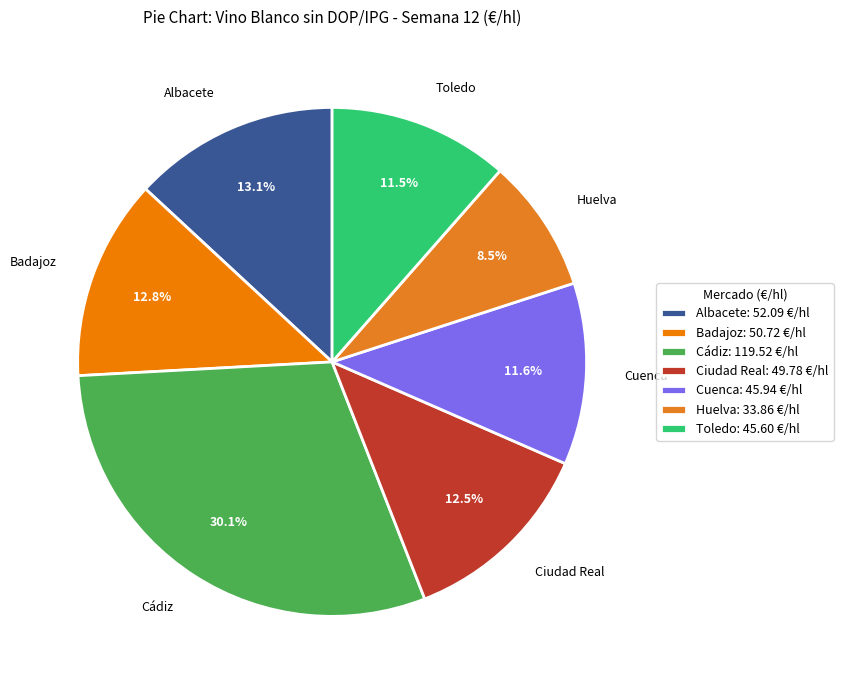

The Badajoz slice represents 1% of the pie. True or false?

False